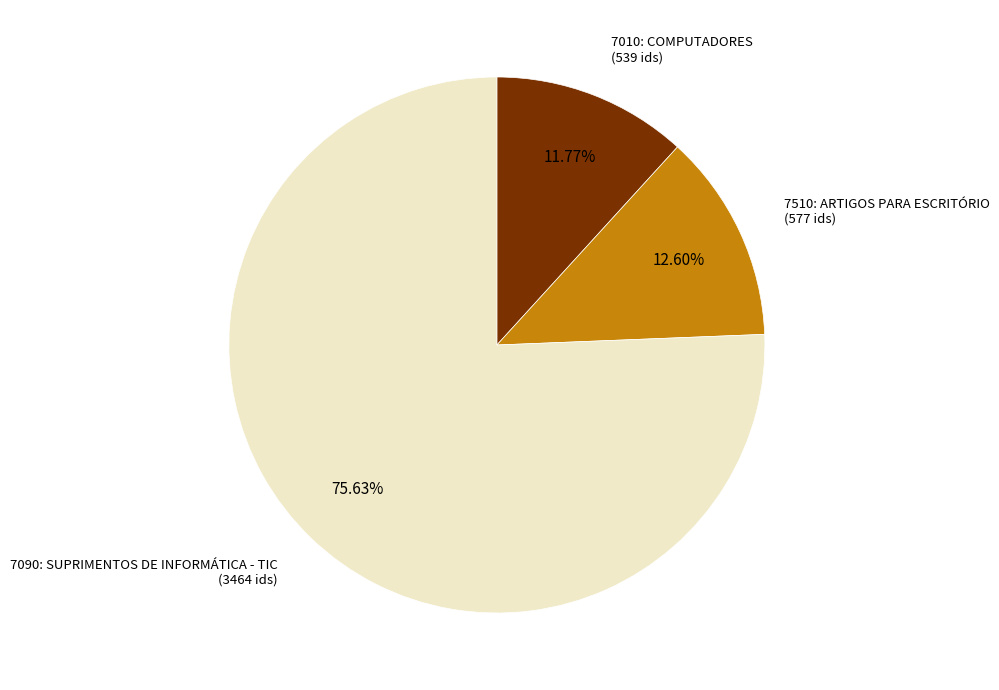

Which slice is the smallest?

7010: COMPUTADORES